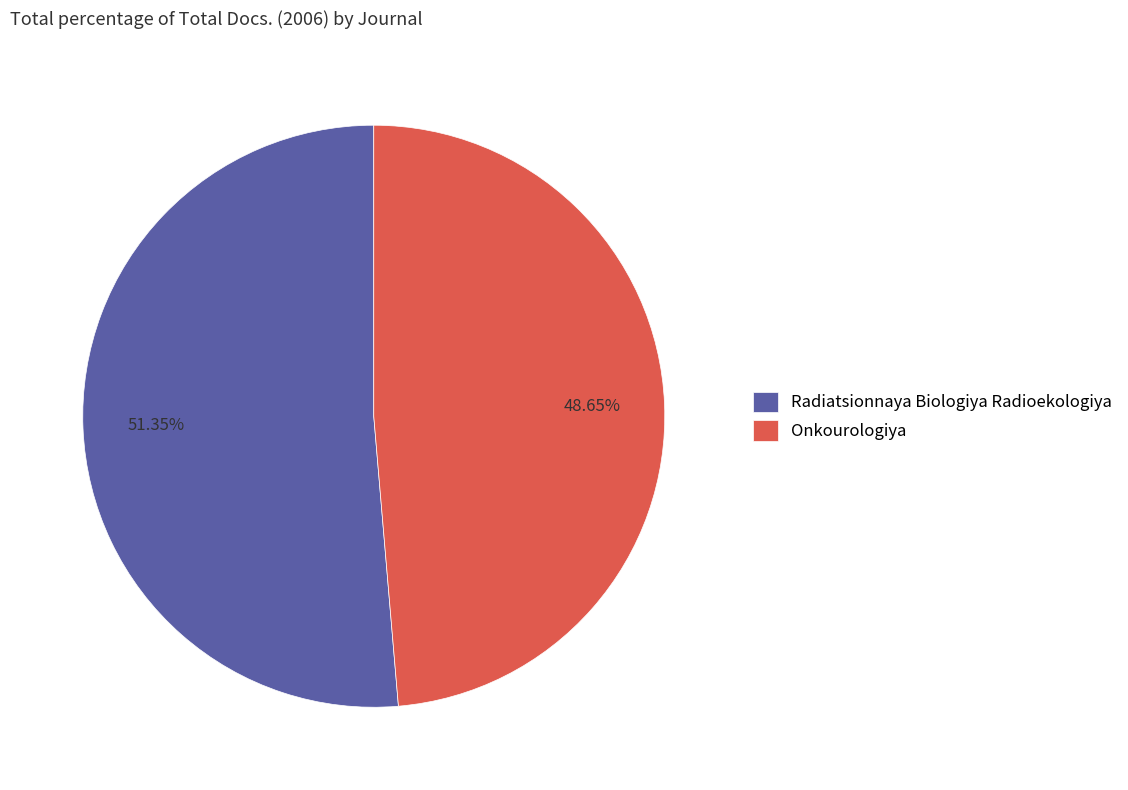

Which slice is the smallest?

Onkourologiya